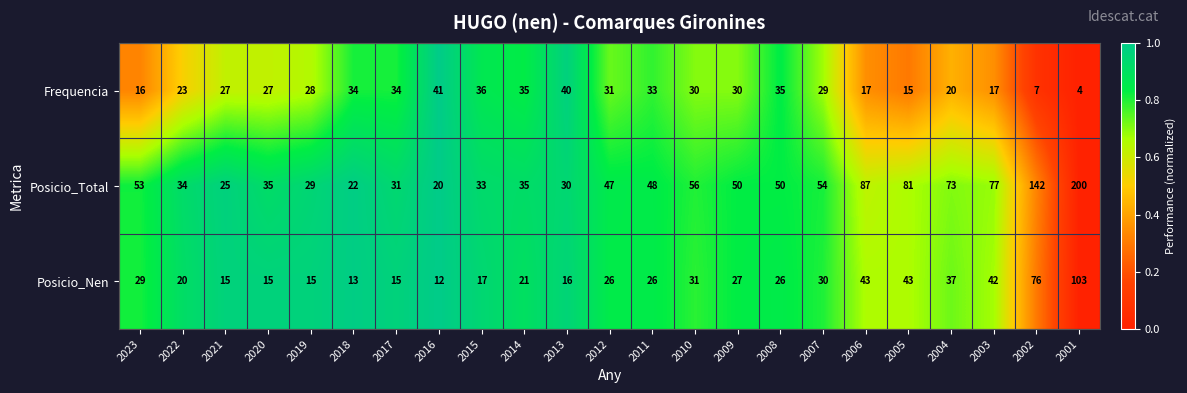

The Frequencia series shows 24 at 2005. True or false?

False